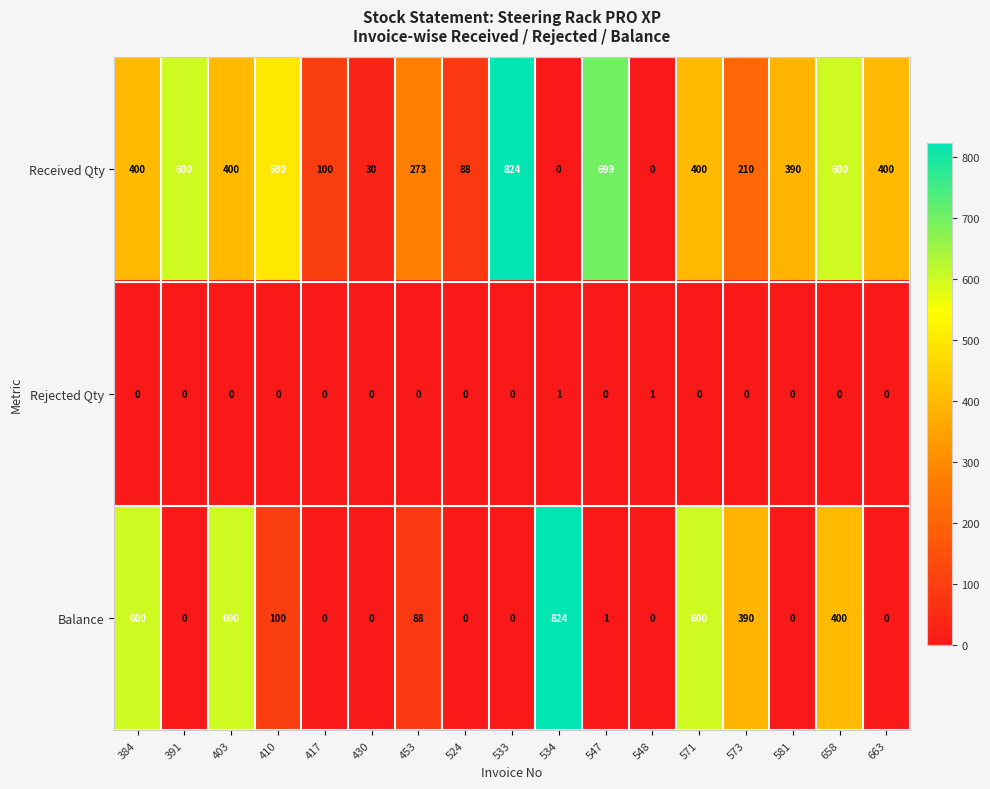

Which series changed the most between 533 and 663?

Received Qty